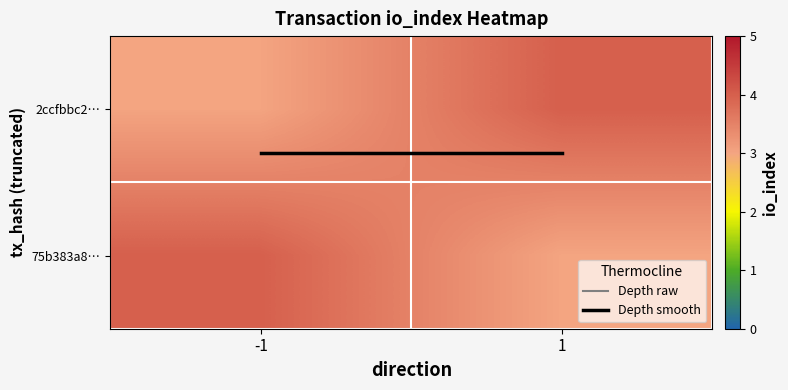

Which series changed the most between -1 and 1?

2ccfbbc2…